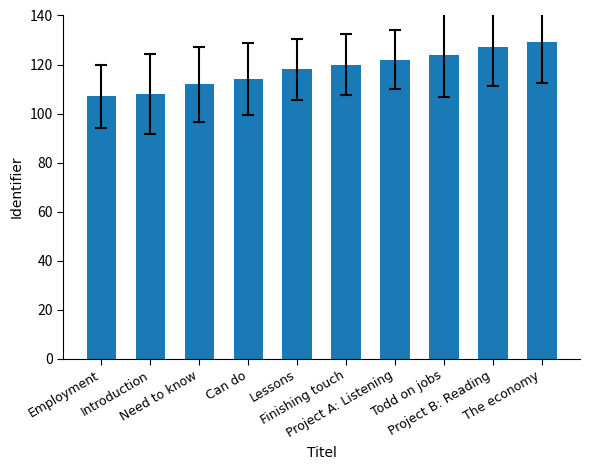

Which has a higher value, Todd on jobs or Introduction?

Todd on jobs